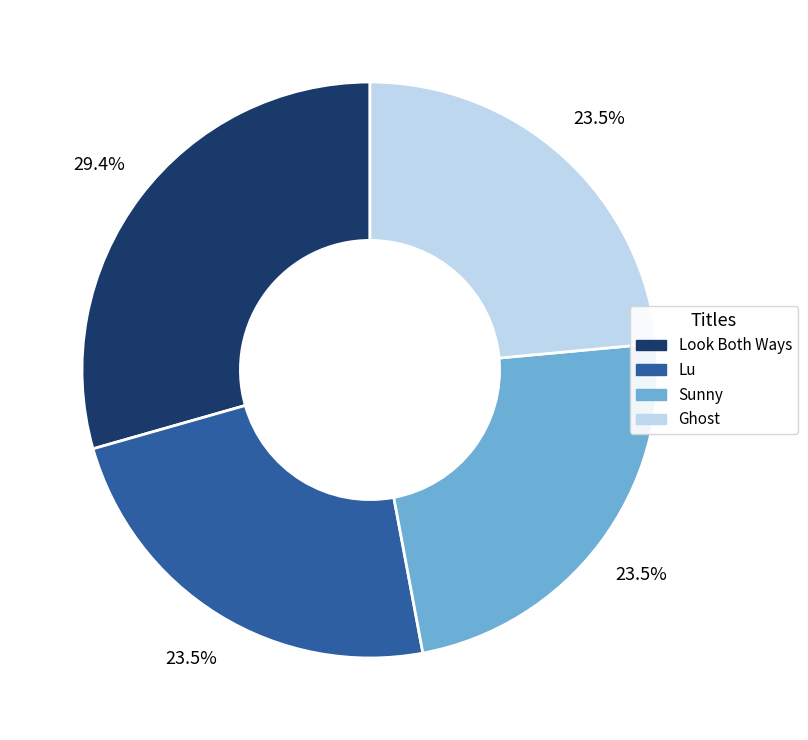

What is the largest slice in the pie chart?

Look Both Ways